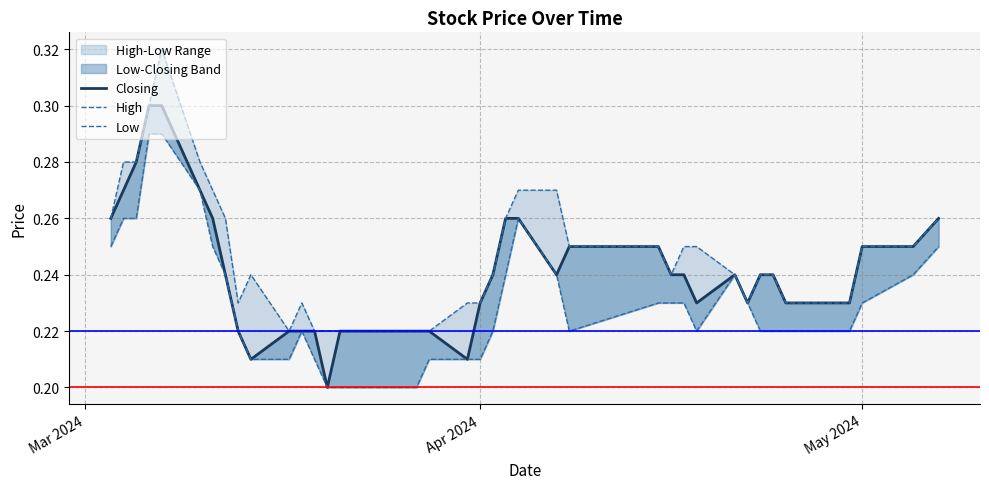

Is the value of High at 9 greater than the value of Low at 20?

Yes